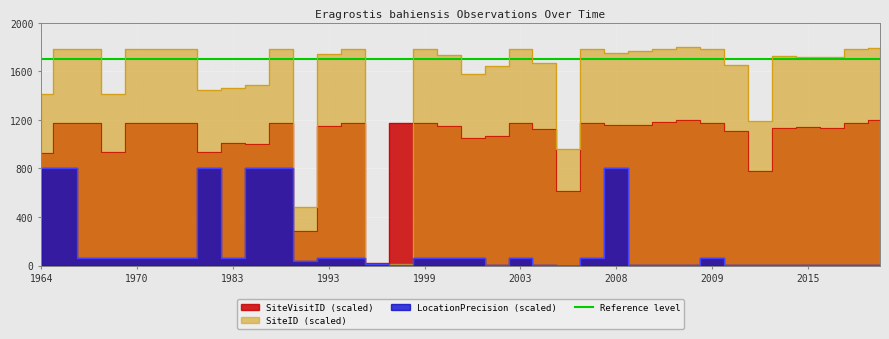

In SiteVisitID_scaled, how many points are lower than both neighbors (excluding endpoints)?

10